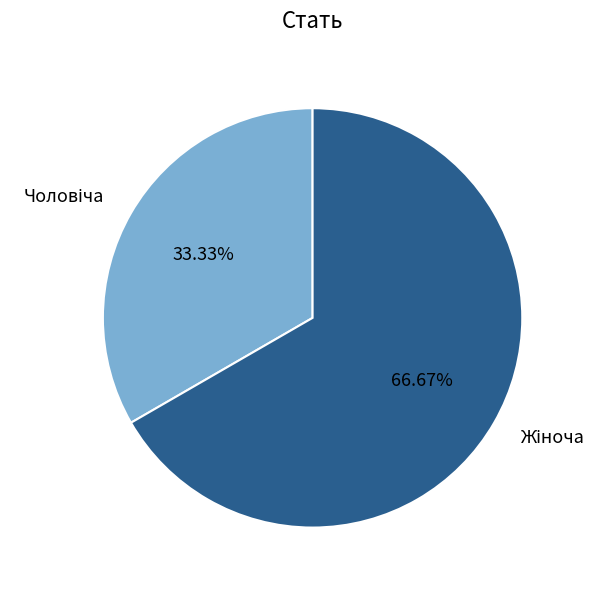

Does any single category account for the majority?

Yes